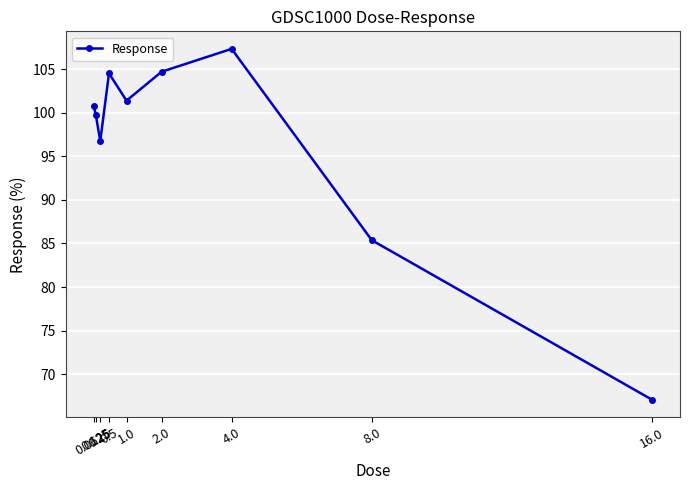

What is the average value?

96.4